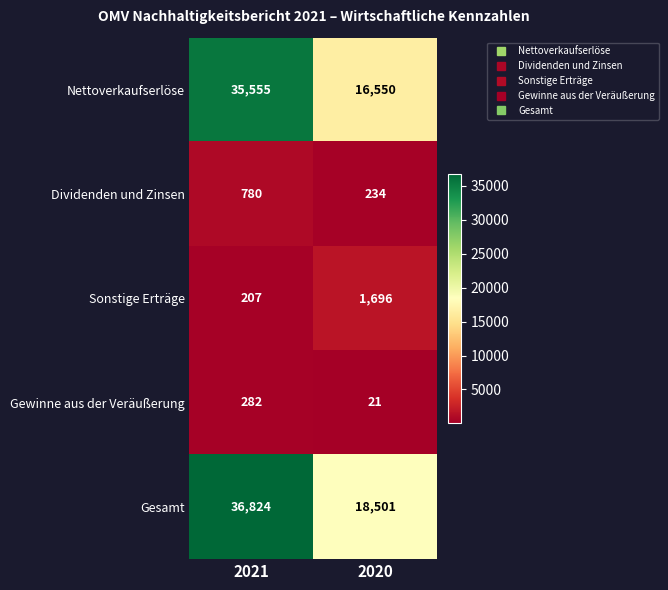

What is the difference between the Sonstige Erträge values at 2021 and 2020?

1489